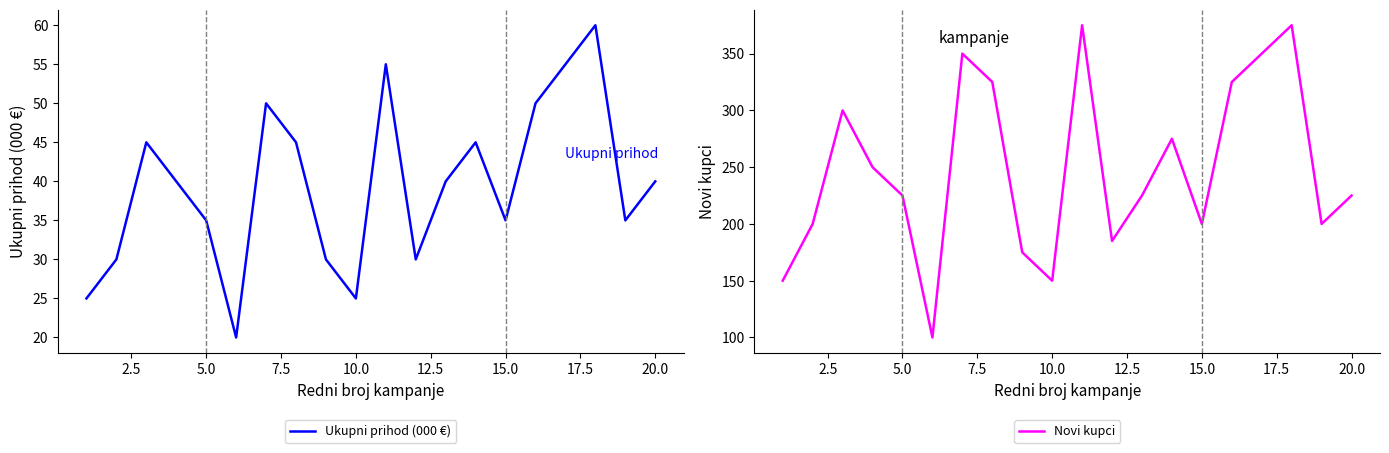

The Novi kupci series shows 225 at 20.0. True or false?

True